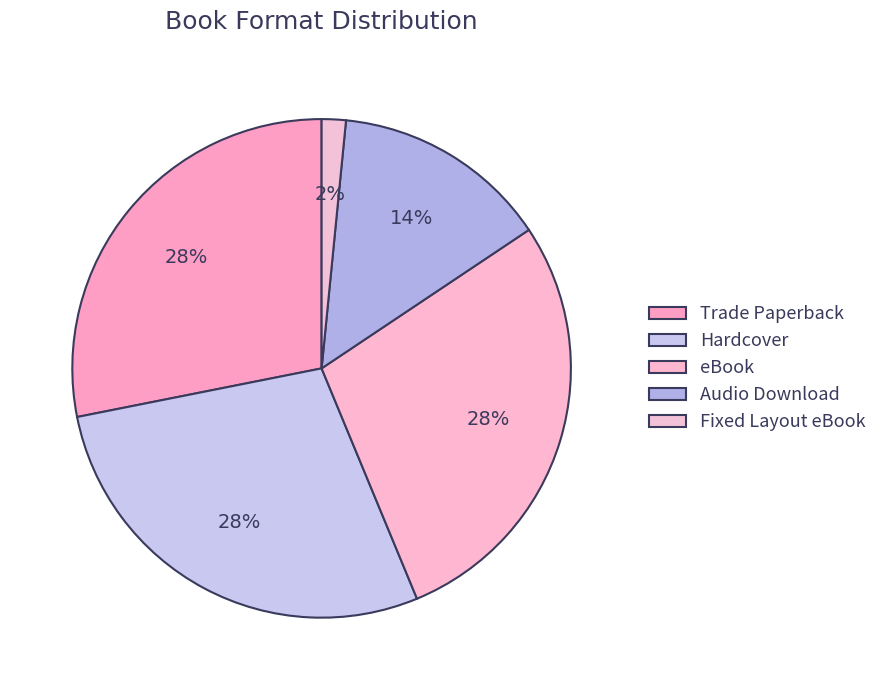

What is the ratio of the value at Hardcover to the value at Fixed Layout eBook?

18.0